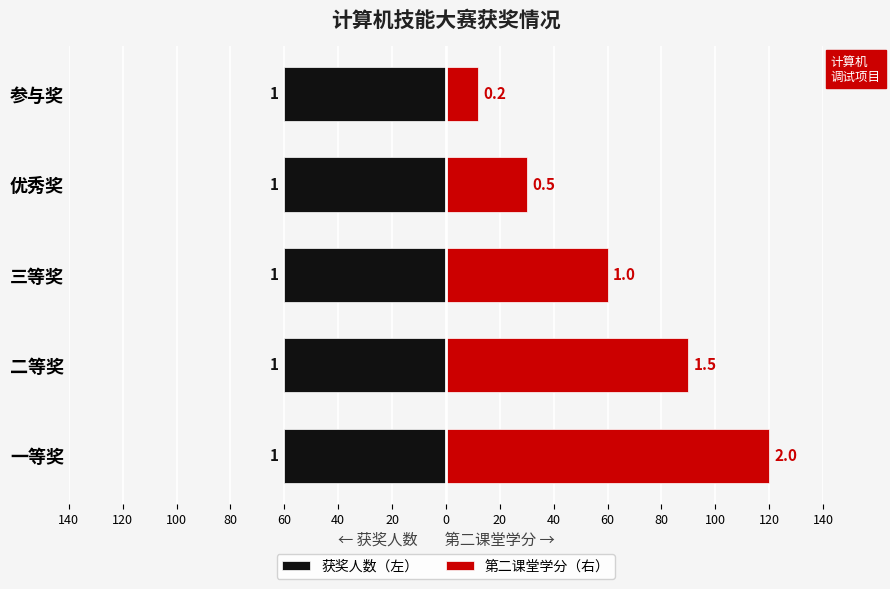

The value of 获奖人数（左） at 140 is 0.8. True or false?

False